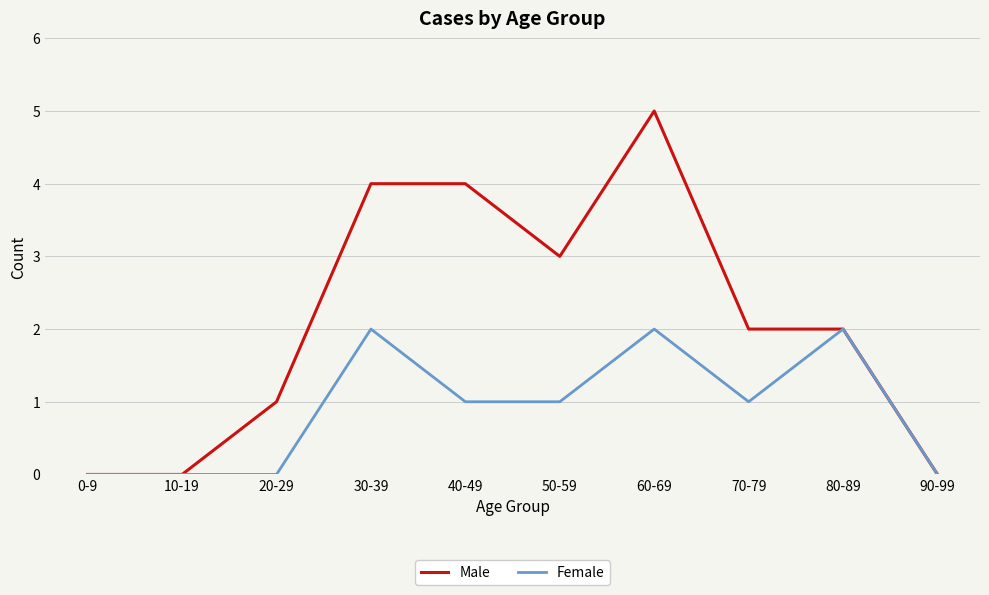

Rank the series by their maximum value, from highest to lowest.

Male, Female